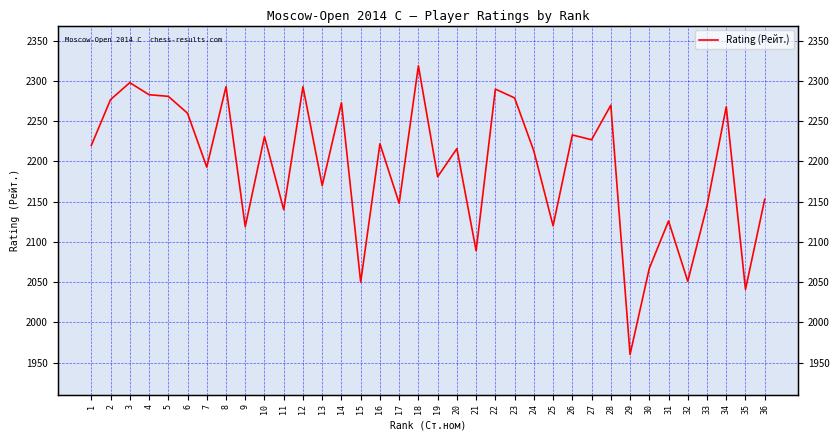

Does the chart display data point markers on the line(s)?

No